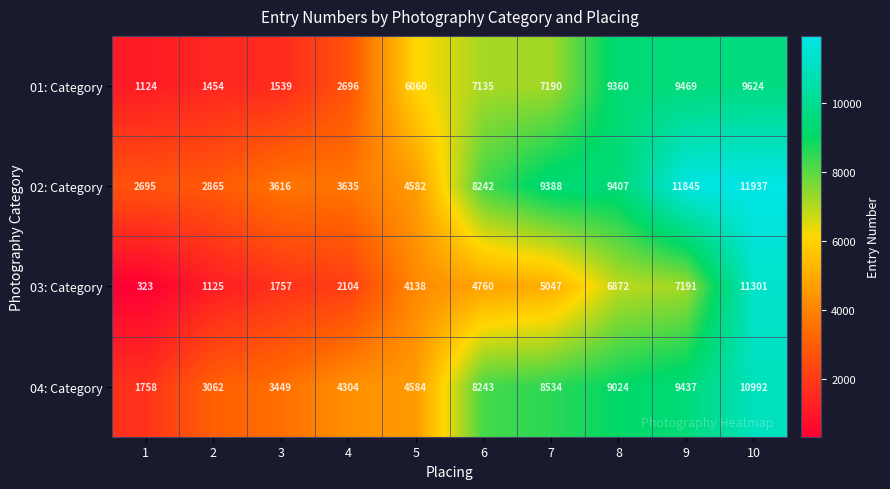

What is the average value of the 02: Category series?

6821